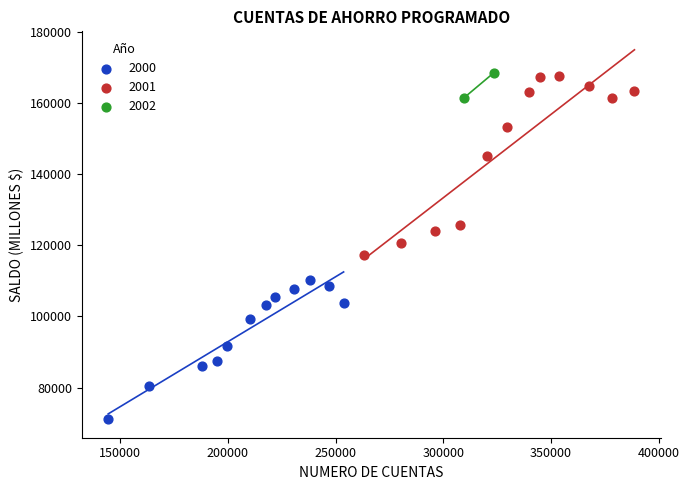

What are all the series names shown in the legend?

2000, 2001, 2002